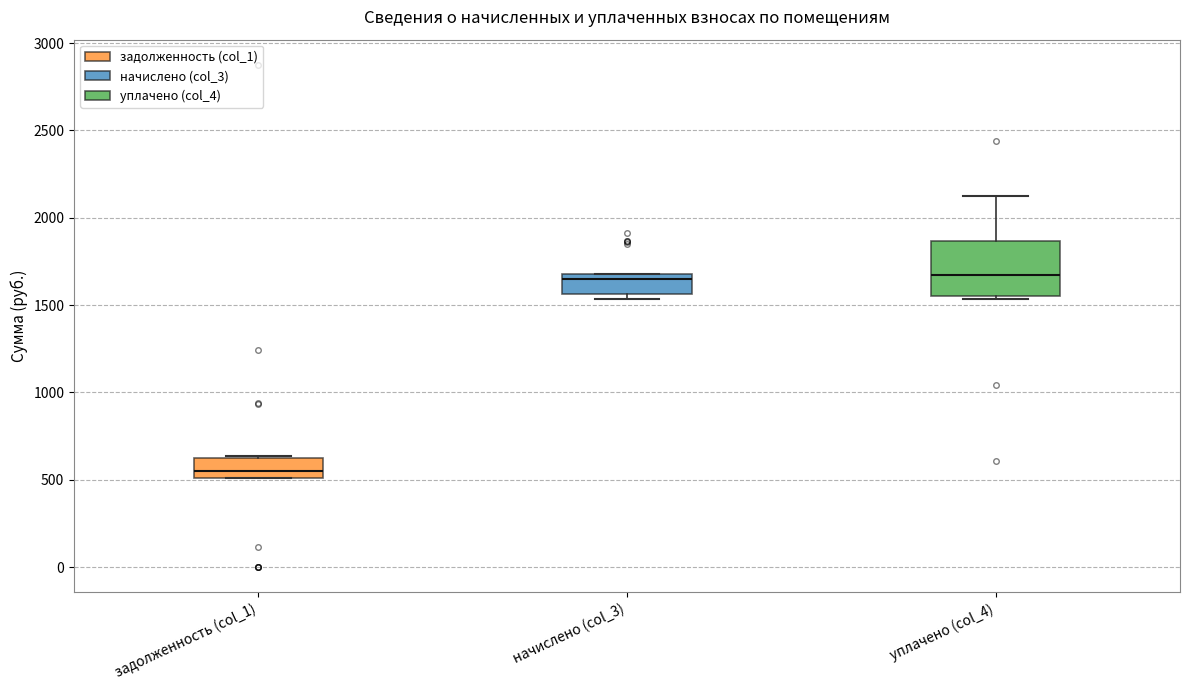

Where is the lower edge of the box for начислено (col_3) on the y-axis? The values are not printed on the chart, so give them approximately, as read against the axis.

1550